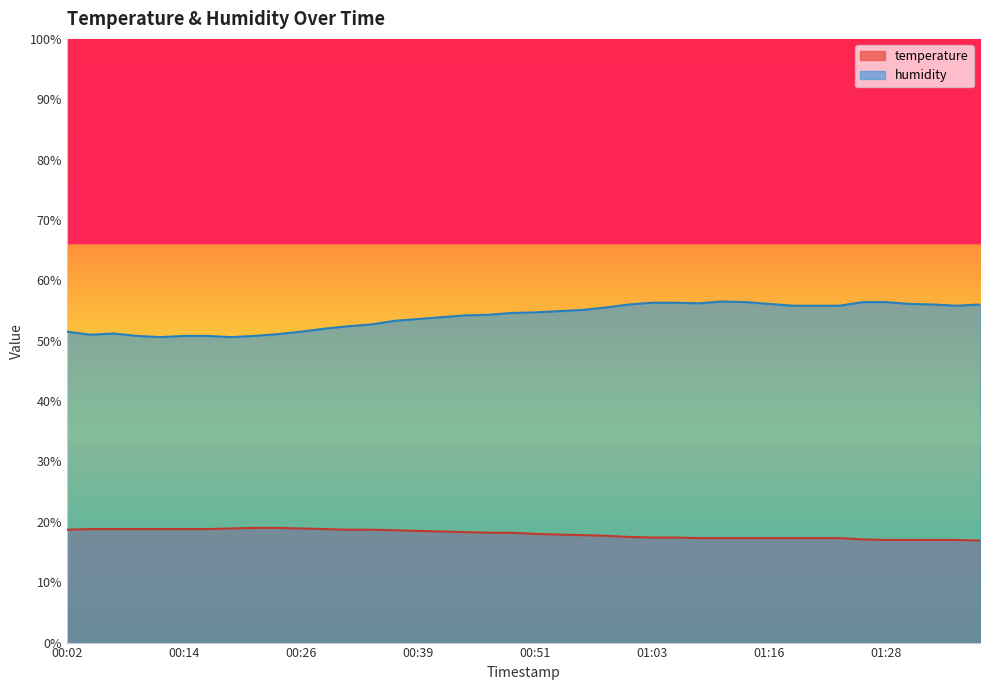

What is the lowest value of the temperature series?

16.9